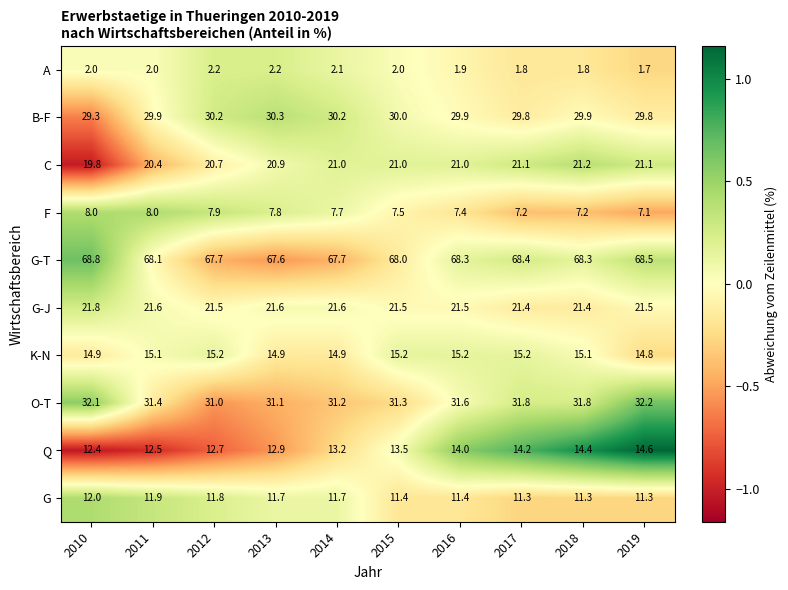

What is the minimum value shown in the chart?

1.7